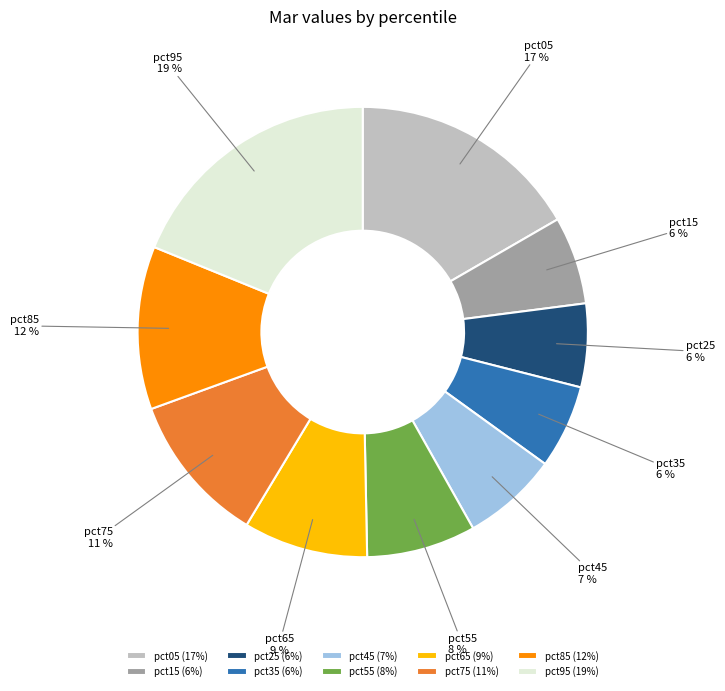

The pct45 slice represents 1% of the pie. True or false?

False